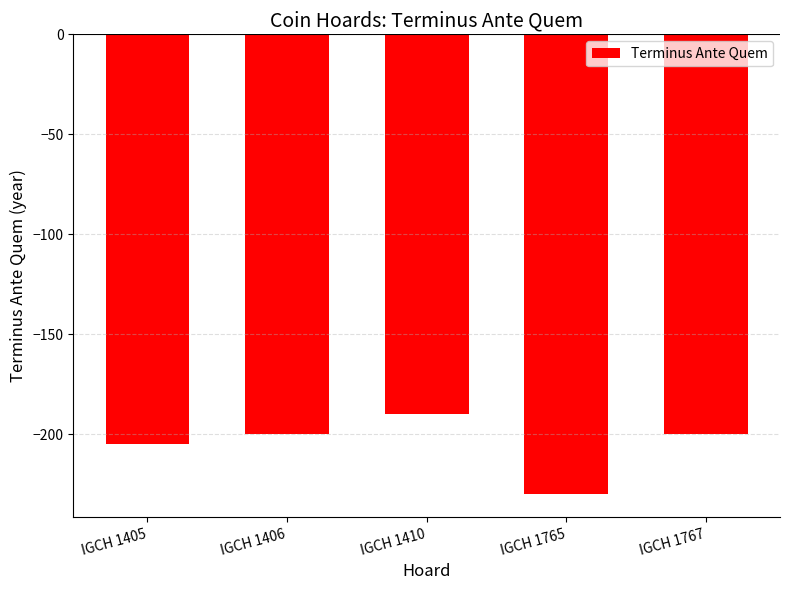

Does the chart contain stacked bars?

No